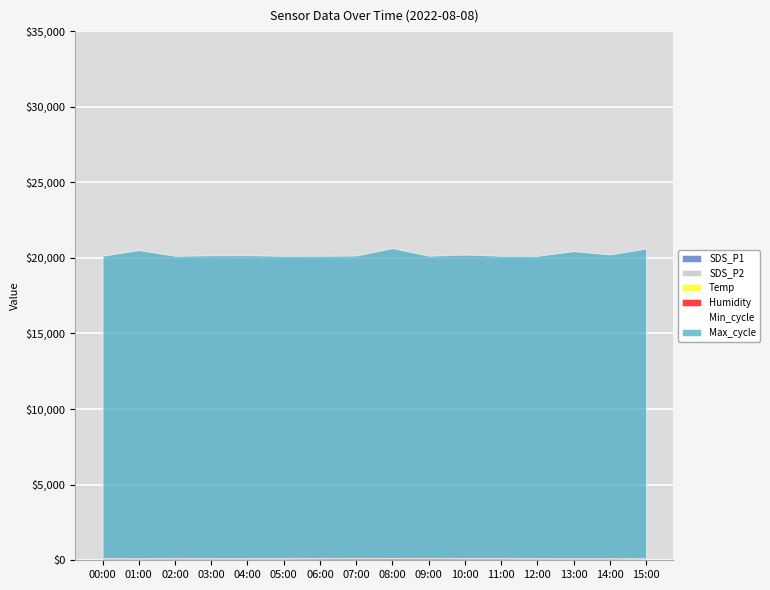

Is it true that Humidity equals 38.9 at 08:00?

False